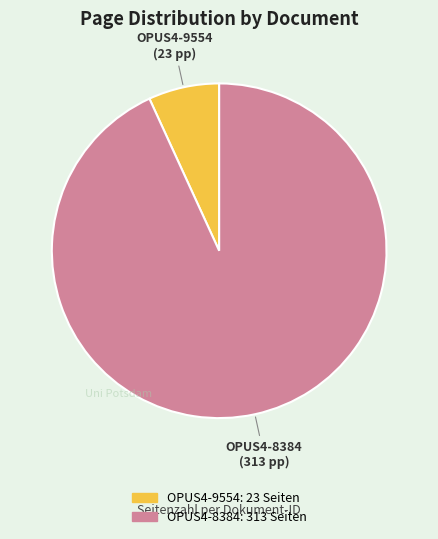

Which slice is the smallest?

OPUS4-9554